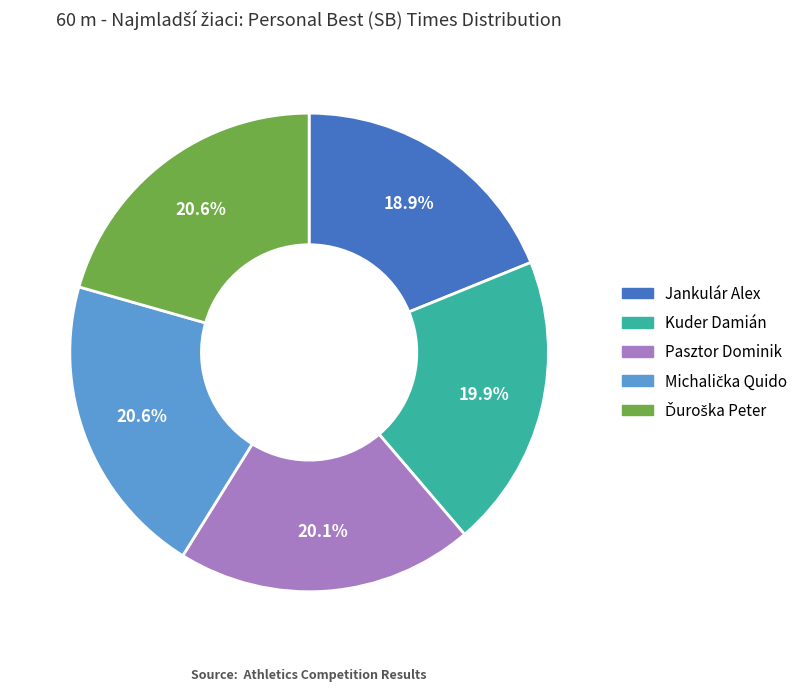

Combined, what portion of the pie is Pasztor Dominik and Kuder Damián?

40.0%